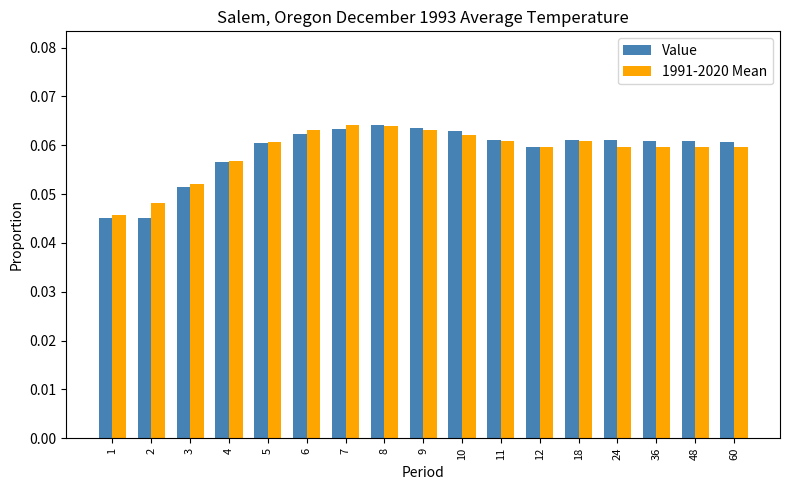

Does the chart contain any negative values?

No